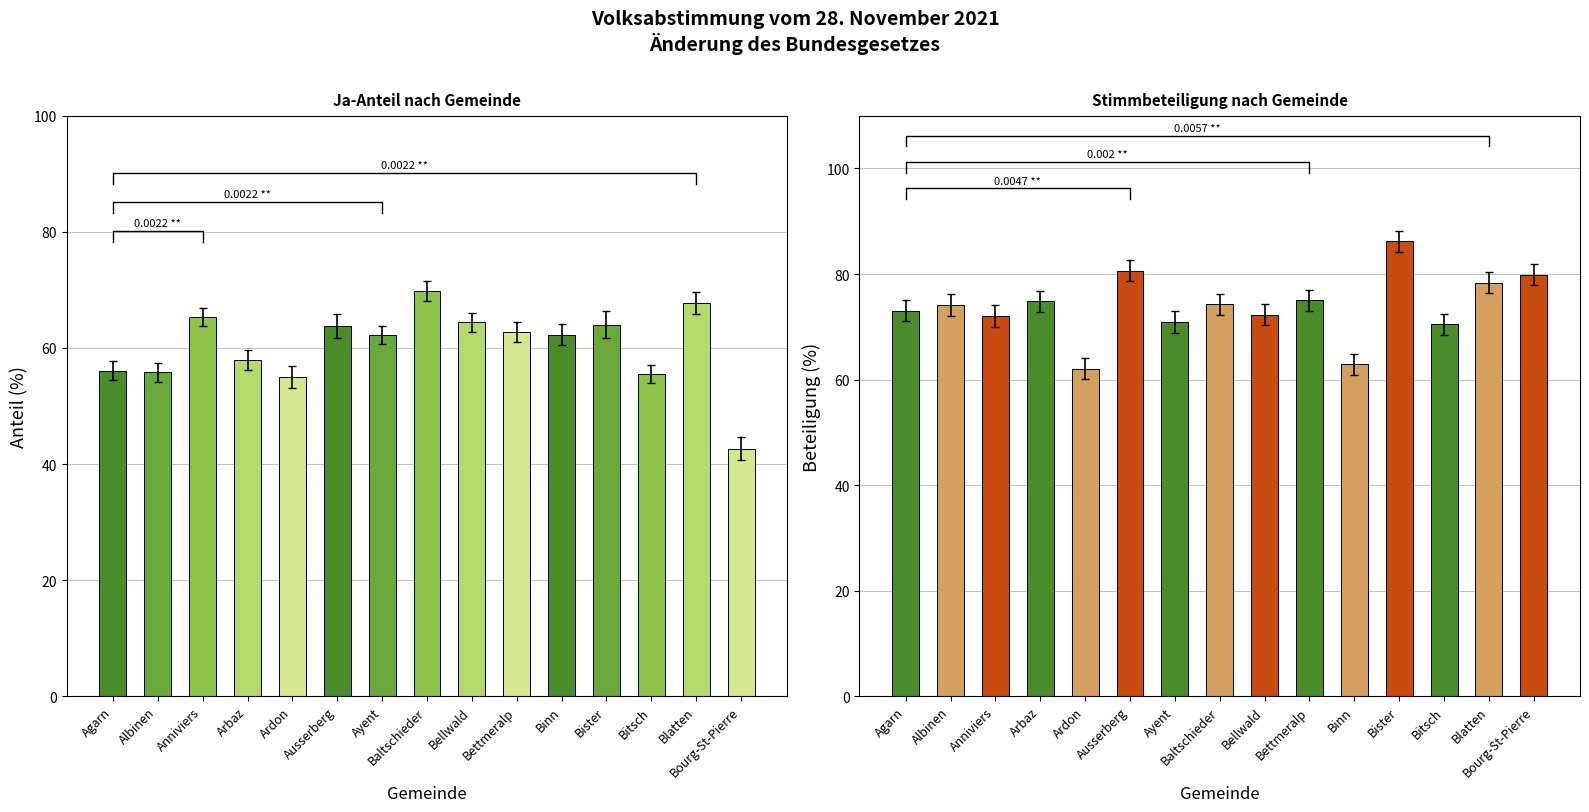

What is the difference between the highest and lowest values at Bellwald?

7.9